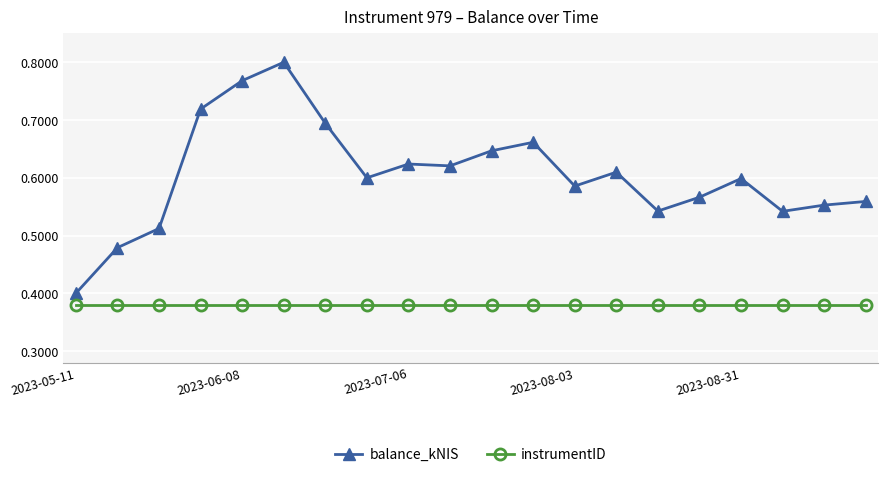

What is the difference between the second highest and second lowest values in the balance_kNIS series?

0.3